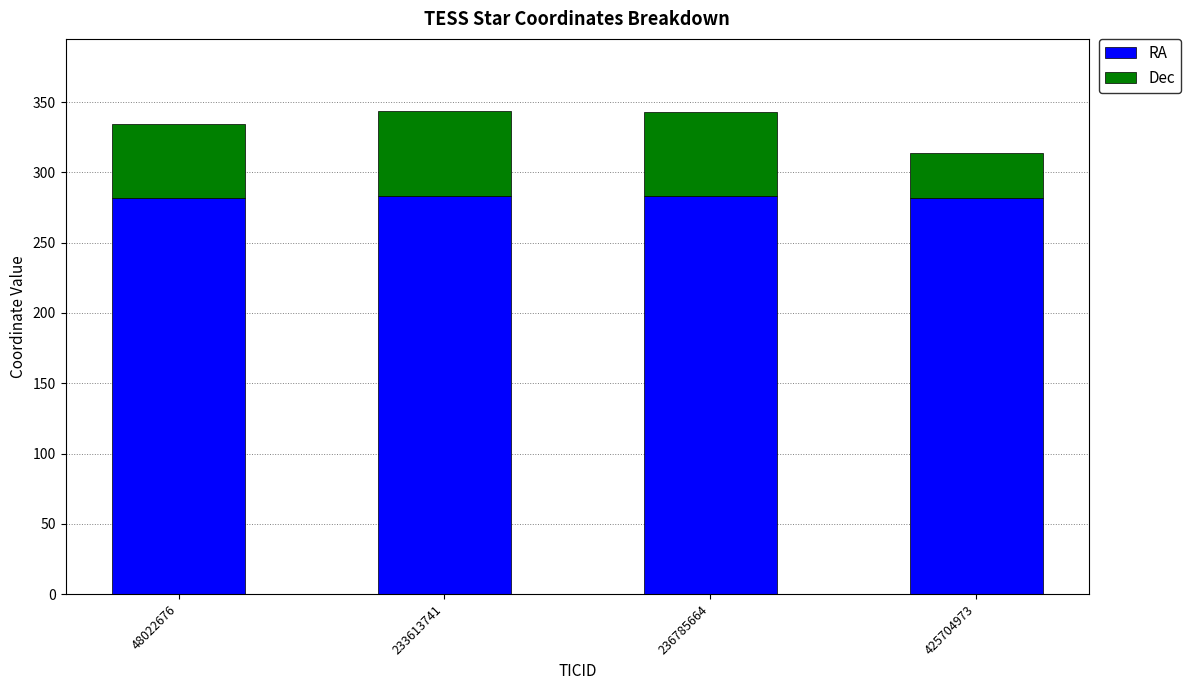

What is the total value across all series at 48022676?

334.7